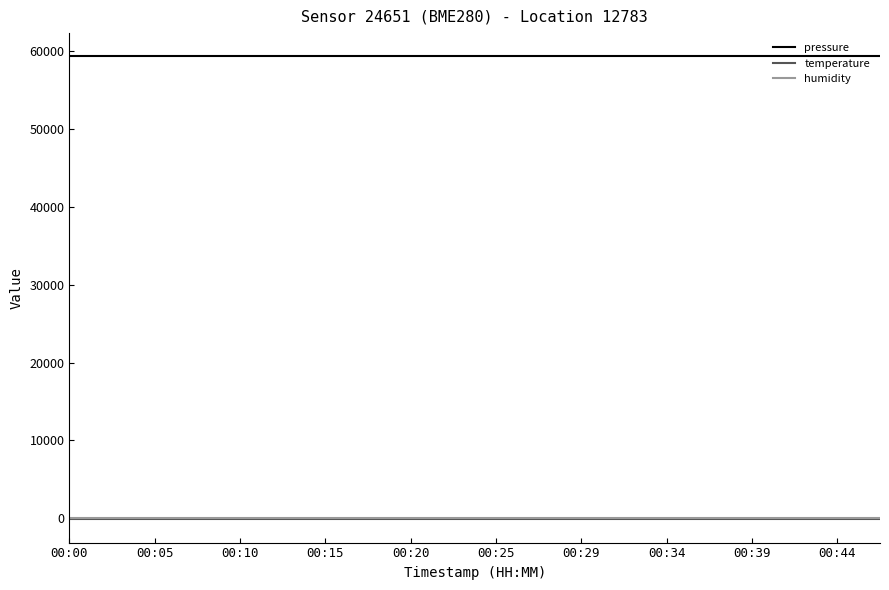

Which series has the largest total across all categories?

pressure